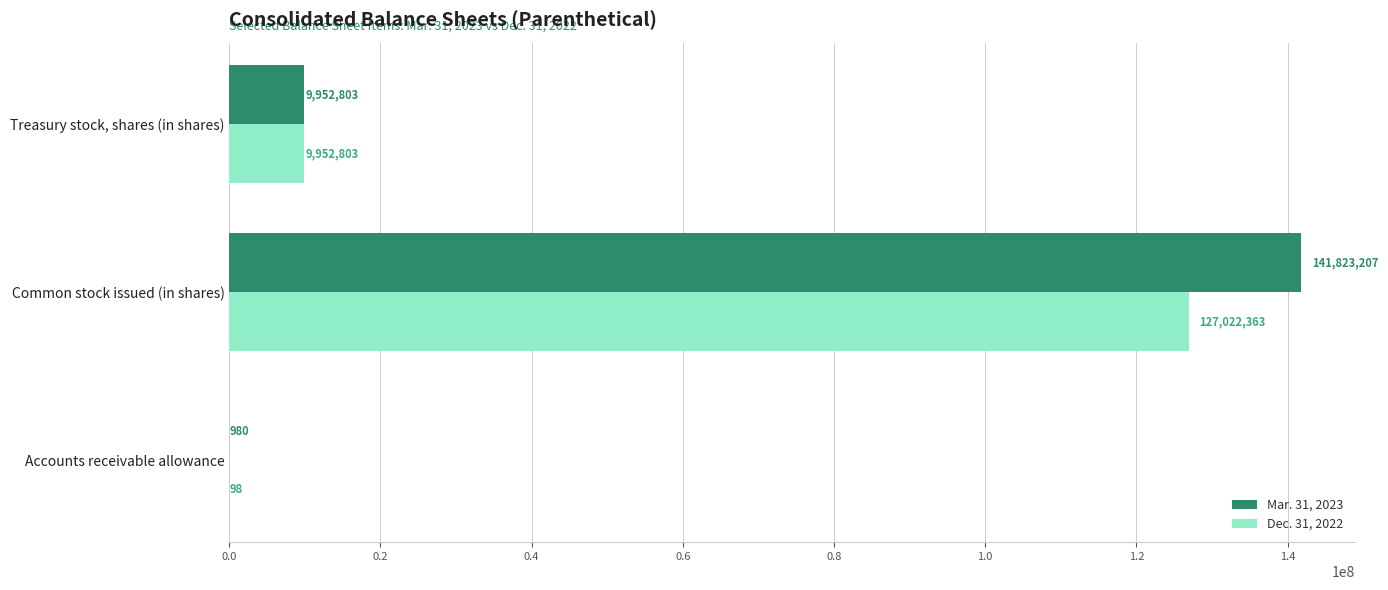

What is the sum of all Mar. 31, 2023 values?

151776990